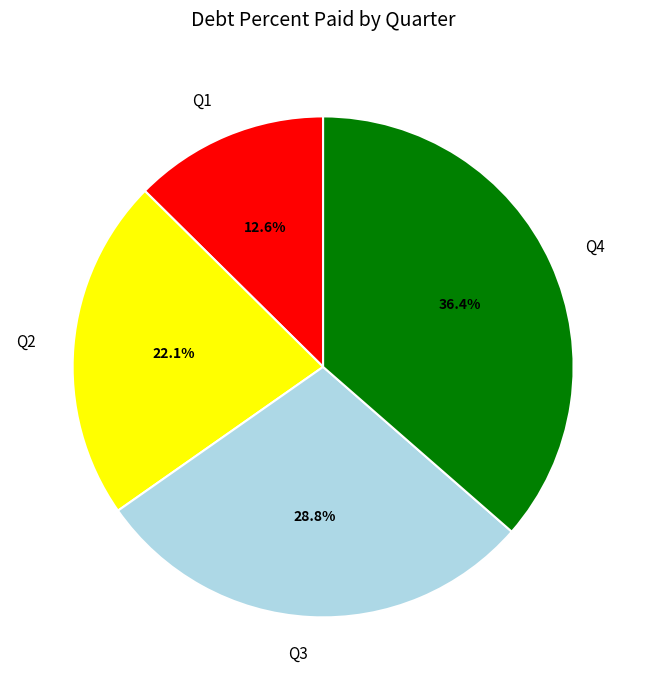

Is it true that Q1 is 13% of the pie?

True